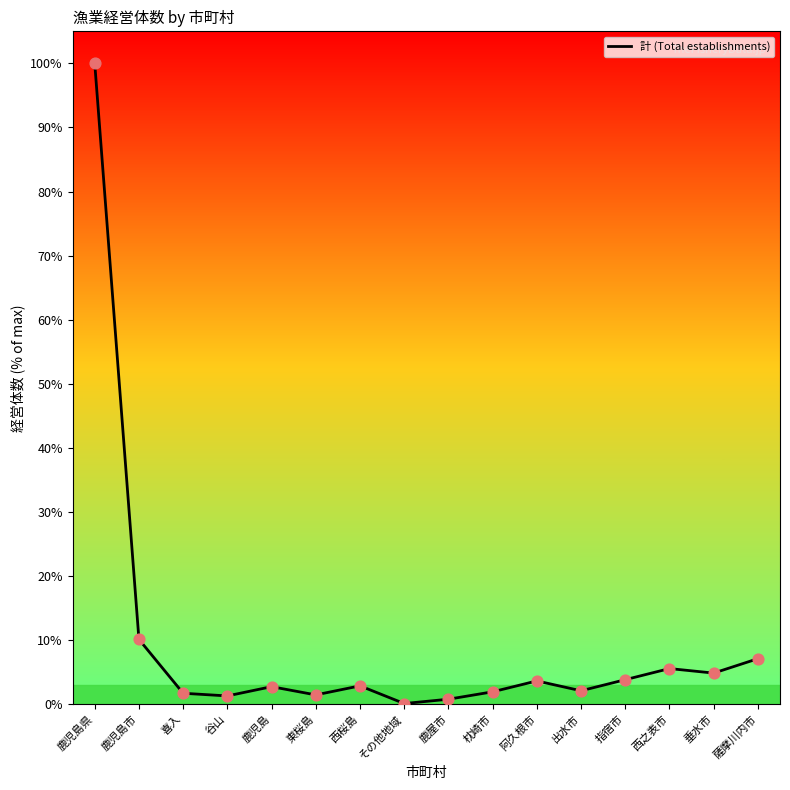

Approximately how many times larger is the value at 出水市 compared to 指宿市?

0.5